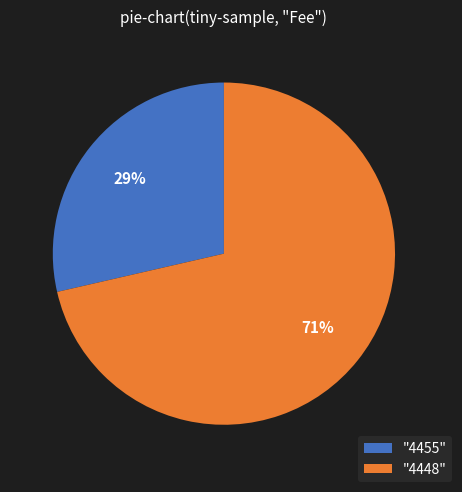

Which category has the smallest portion of the pie?

"4455"